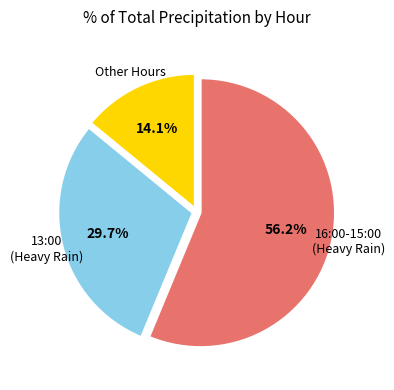

Rank the categories by value from lowest to highest.

Other Hours, 13:00 (Heavy Rain), 16:00-15:00 (Heavy Rain)